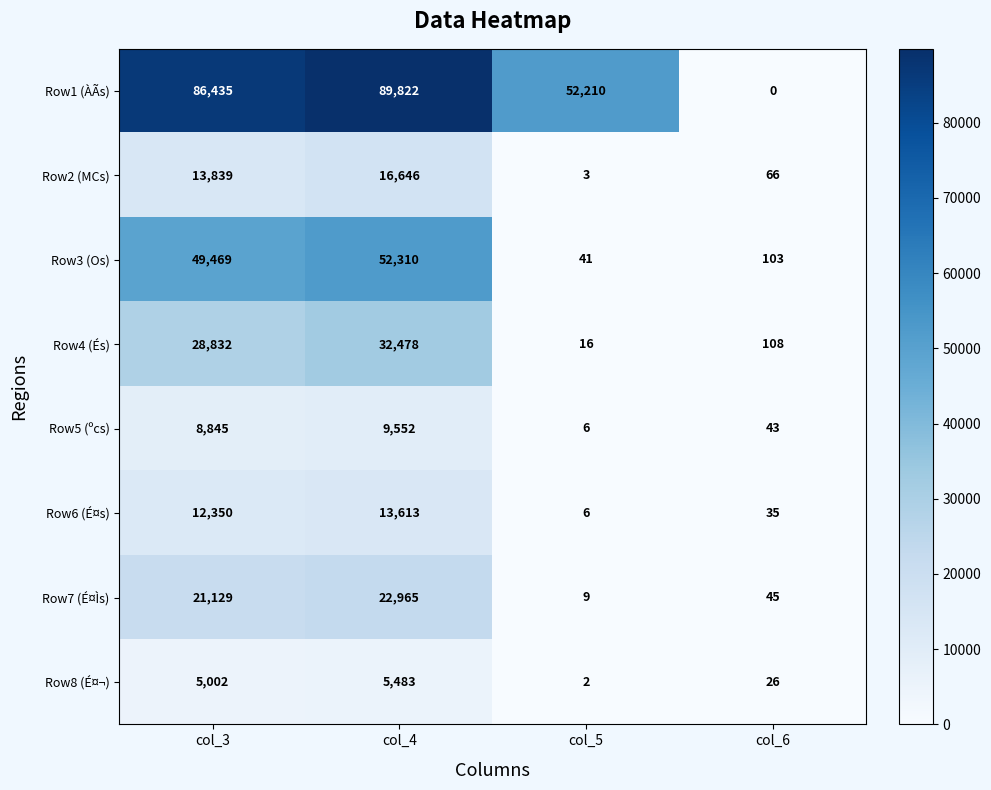

Between col_3 and col_4, which series saw the biggest shift?

Row4 (És)